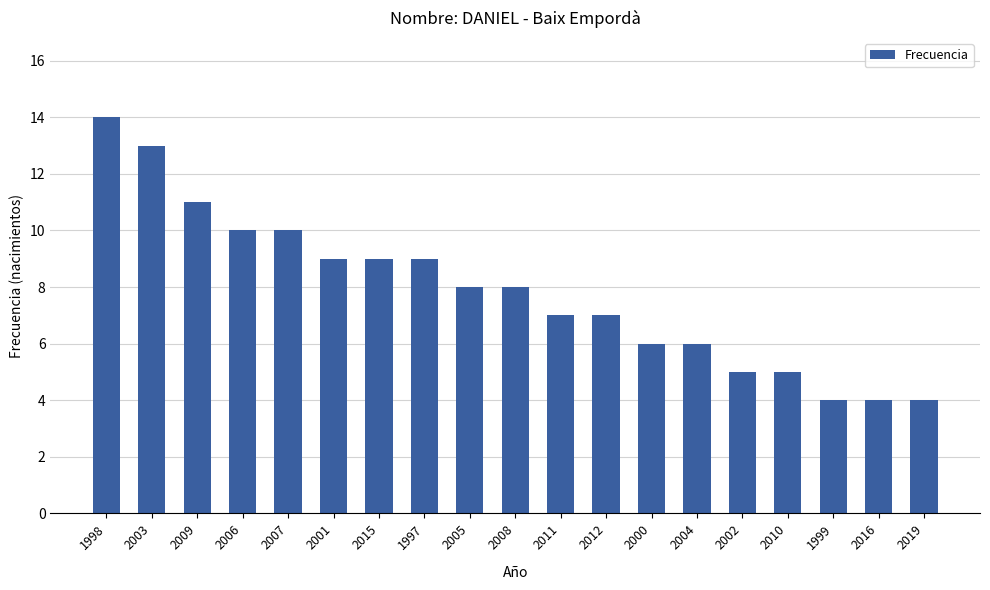

Reading right to left, what are all the values shown in this chart?

4	4	4	5	5	6	6	7	7	8	8	9	9	9	10	10	11	13	14